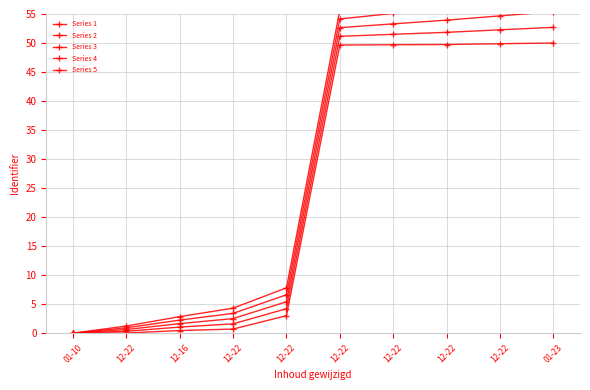

List the labels in order of Series 1 value, smallest first.

01-10, 12-22, 12-16, 12-22, 12-22, 12-22, 12-22, 12-22, 12-22, 01-23